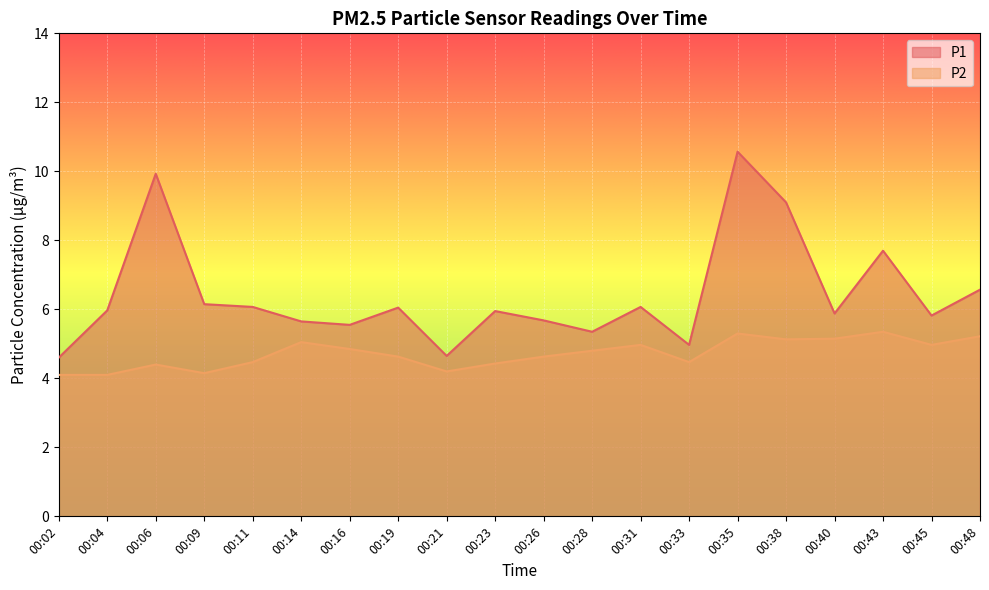

What is the total value across all series at 00:26?

10.3